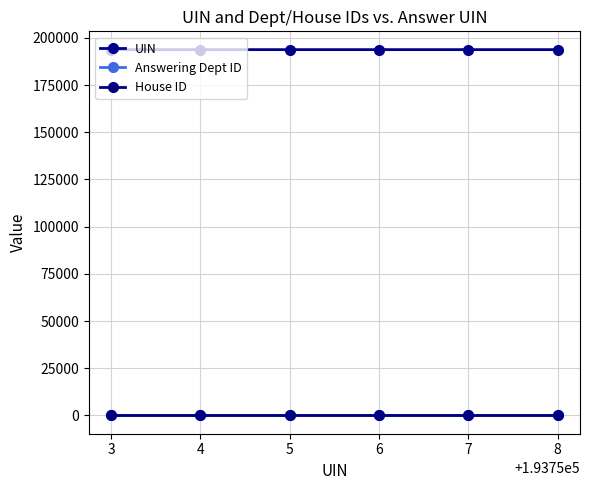

The House ID series shows 0 at 5. True or false?

False